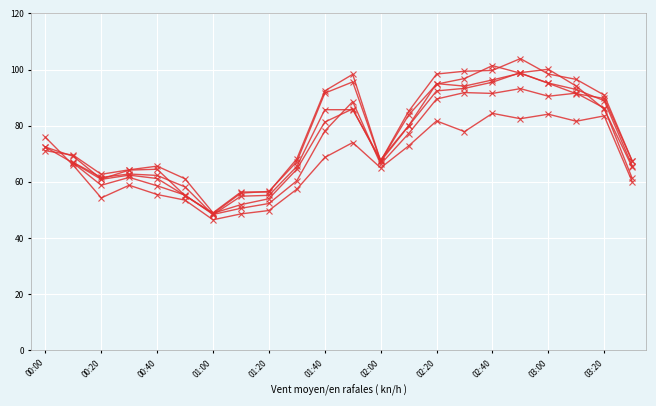

Is it true that col_10 equals 121.3 at 02:20?

False